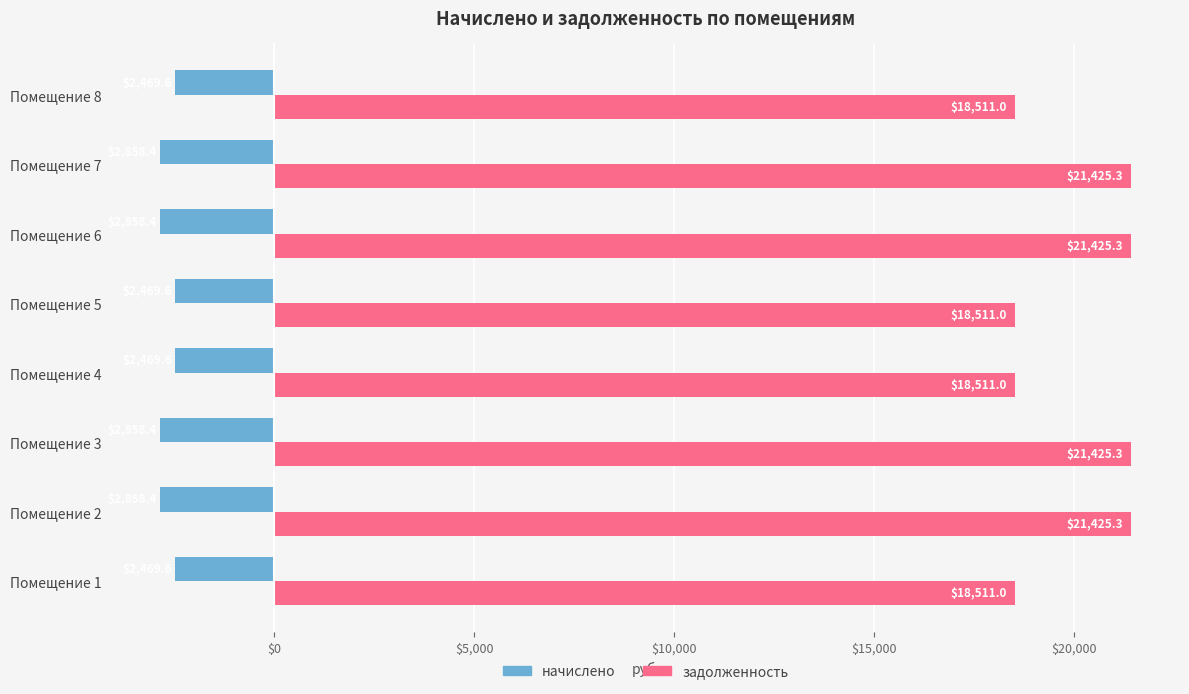

At how many categories does at least one series exceed 16380?

8